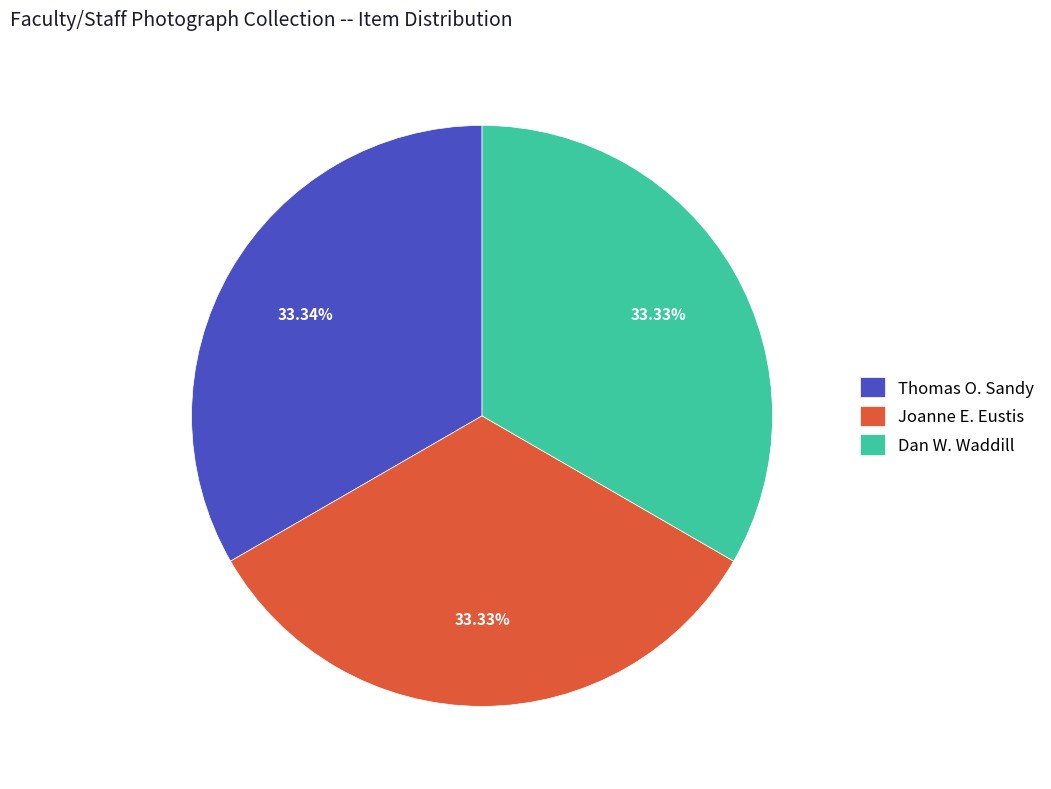

Combined, do Thomas O. Sandy and Joanne E. Eustis account for over 50%?

Yes